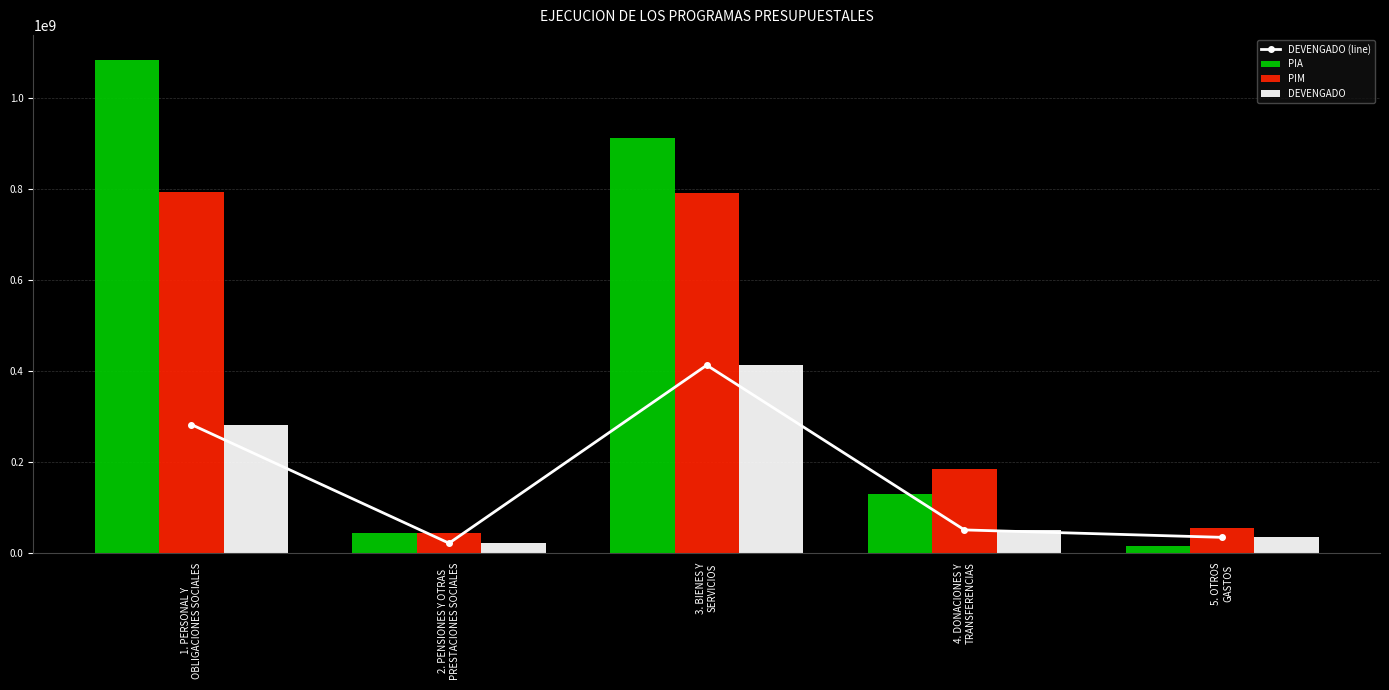

Is the value of PIM at 4. DONACIONES Y
TRANSFERENCIAS greater than the value of DEVENGADO (line) at 4. DONACIONES Y
TRANSFERENCIAS?

Yes